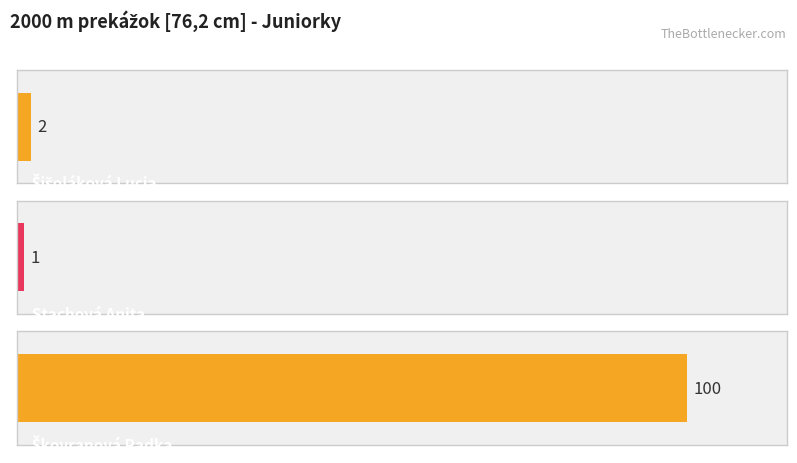

The chart shows a value of 49 at Škovranová Radka. True or false?

False